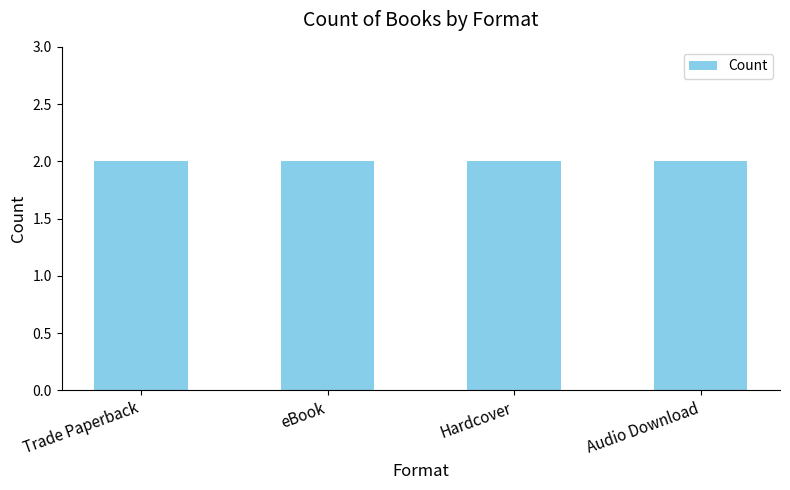

The value at eBook is 4. True or false?

False